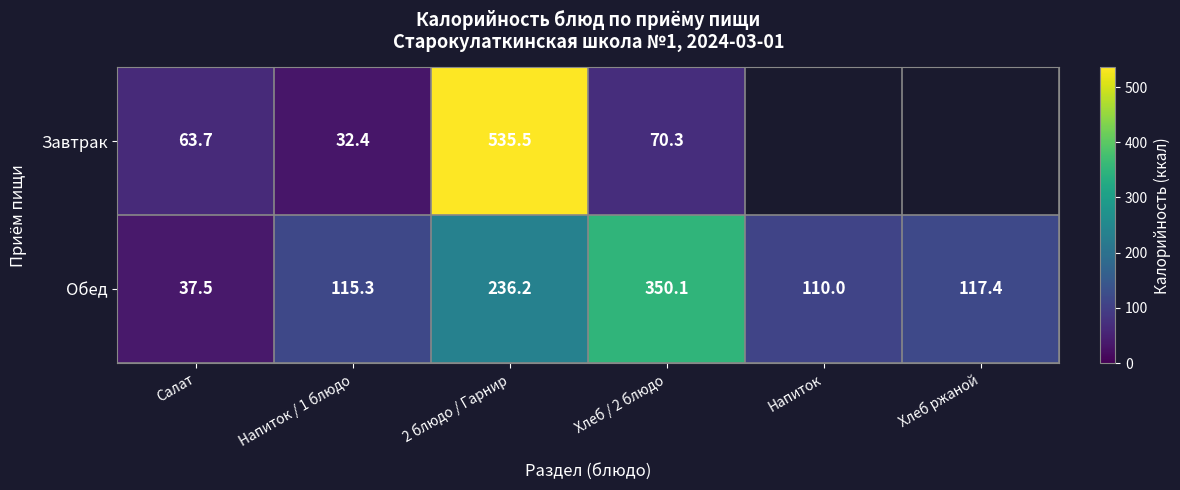

What is the sum of the Завтрак values at Напиток / 1 блюдо and Хлеб / 2 блюдо?

102.7